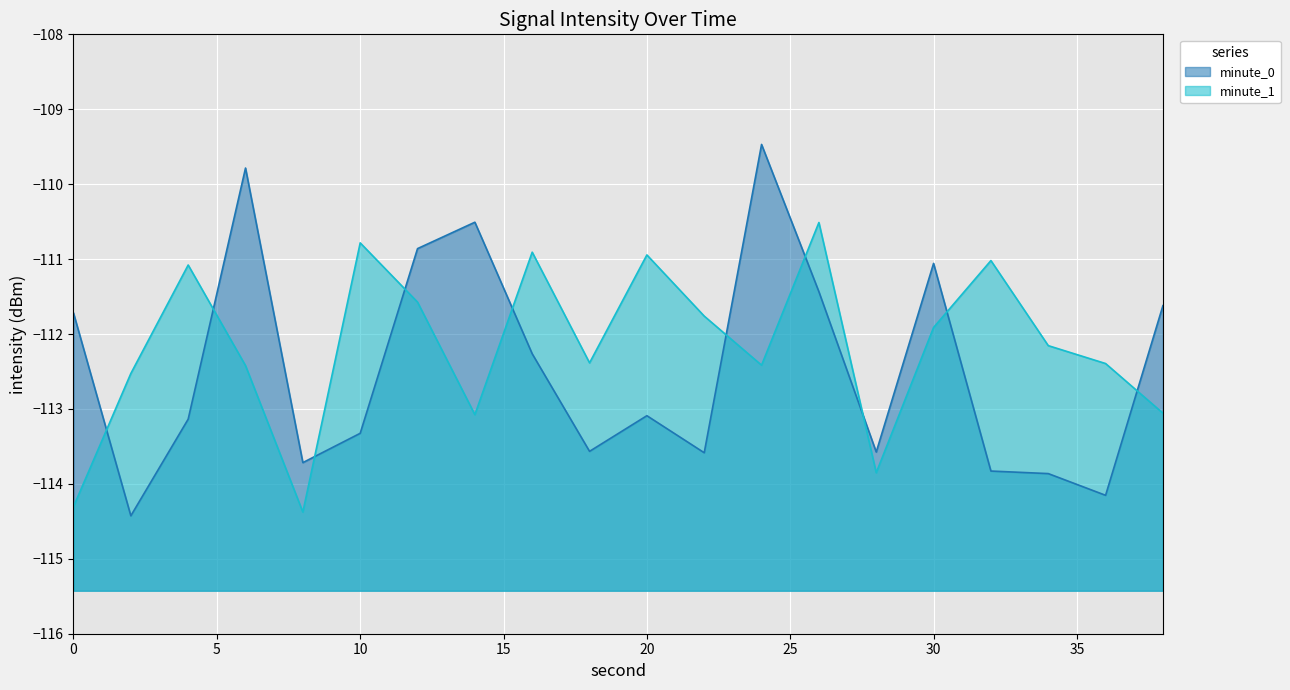

At 34, list the series in order from largest to smallest.

minute_1, minute_0